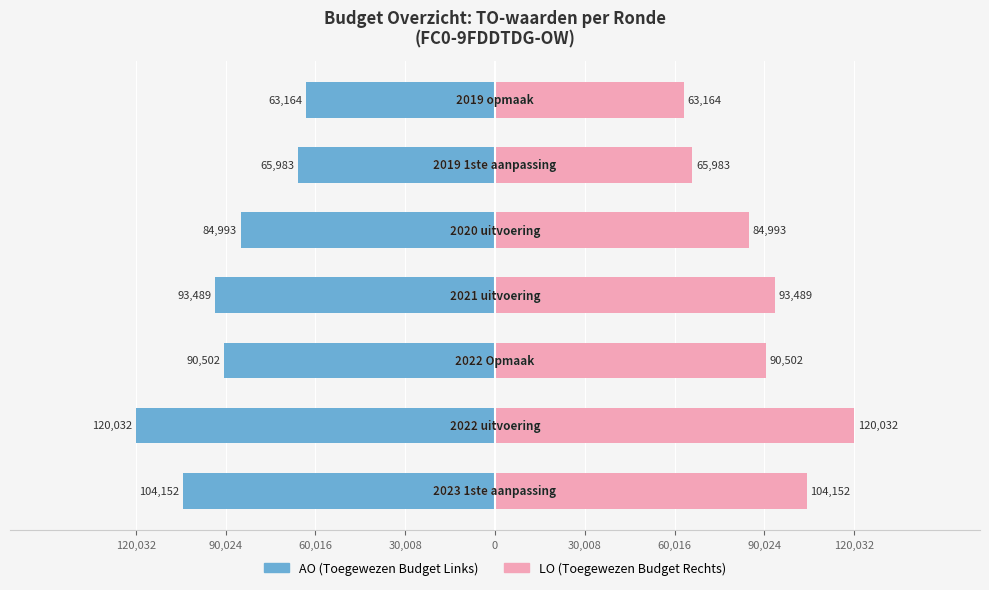

What is the average value of the LO series?

88902